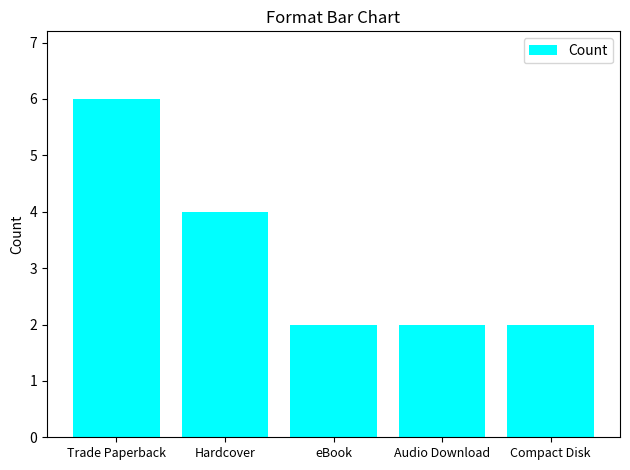

What position from the left is Hardcover?

2